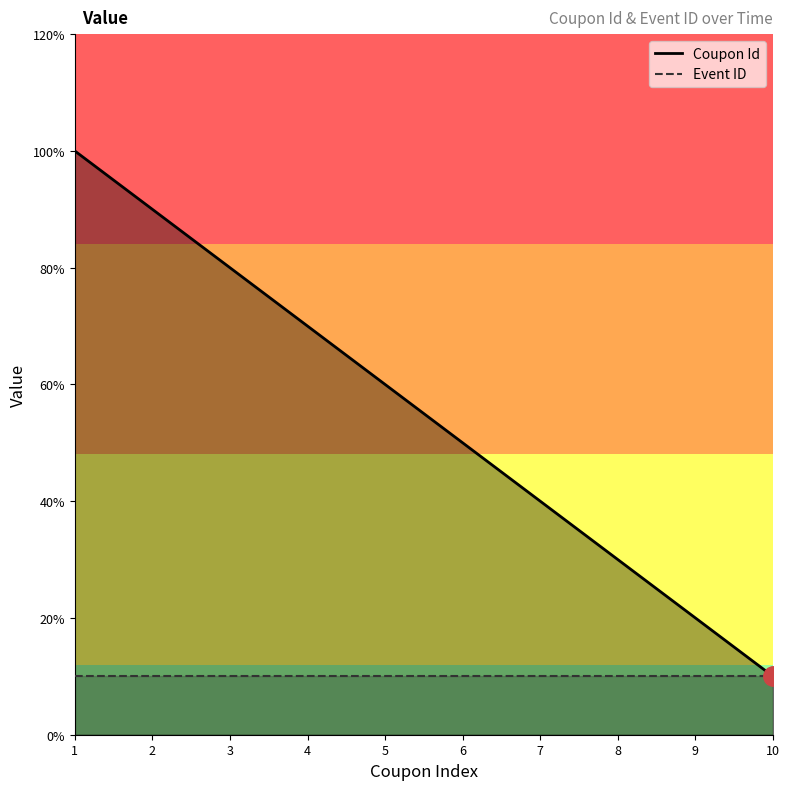

Reading left to right, list all the values displayed in this chart.

10	9	8	7	6	5	4	3	2	1